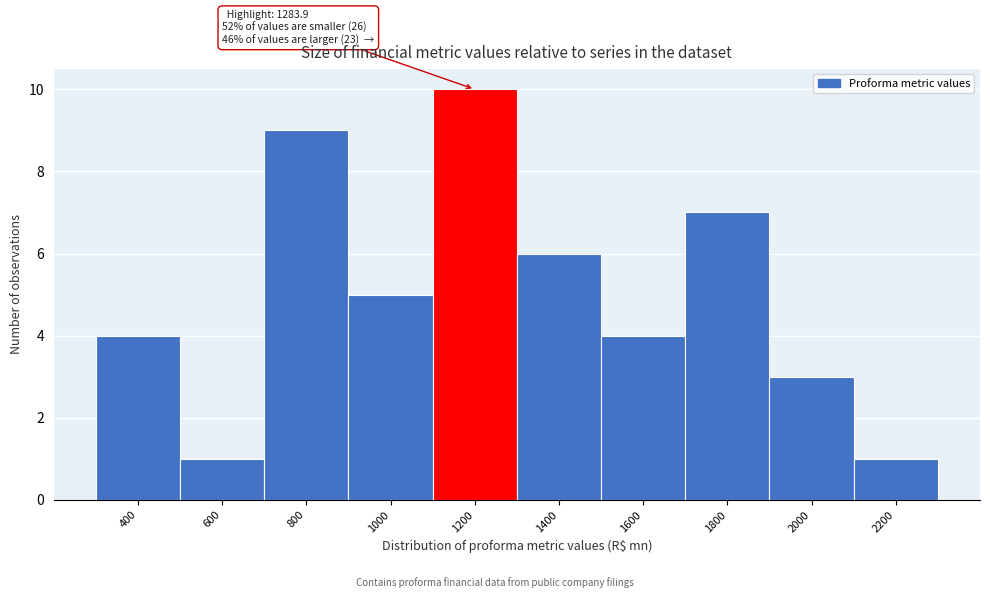

Reading left to right, what are all the values shown in this chart?

400=4	600=1	800=9	1000=5	1200=10	1400=6	1600=4	1800=7	2000=3	2200=1